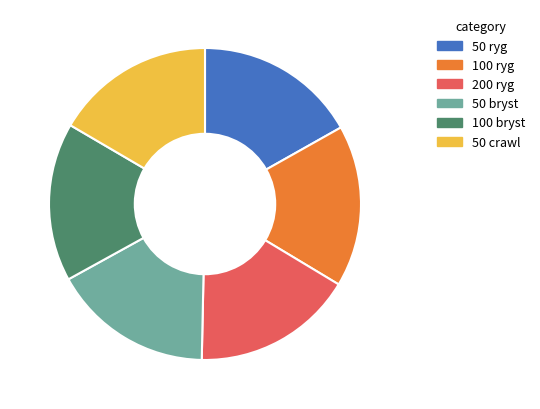

Is it true that 50 bryst is 10% of the pie?

False